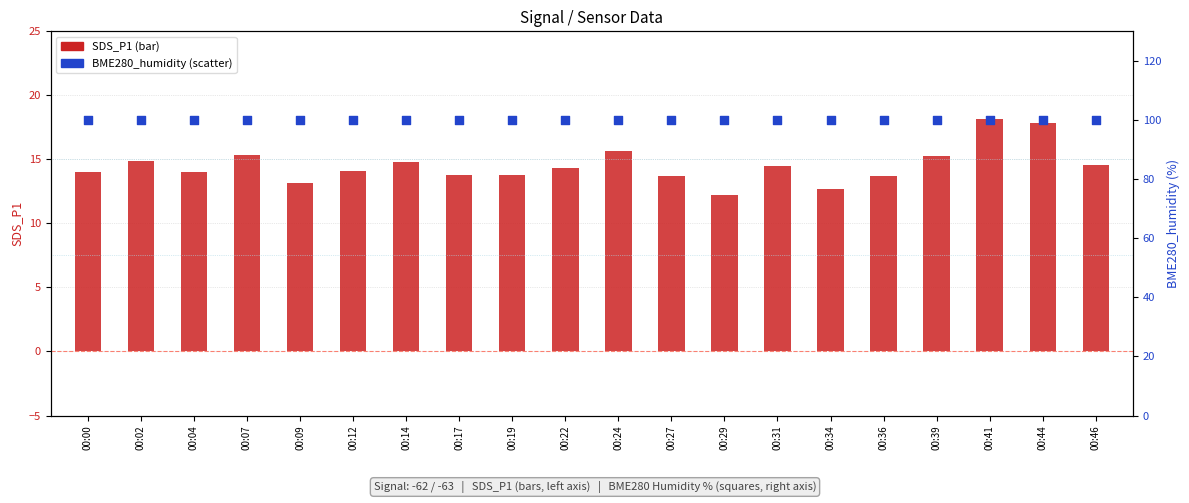

Which series has the widest spread of Y values?

SDS_P1